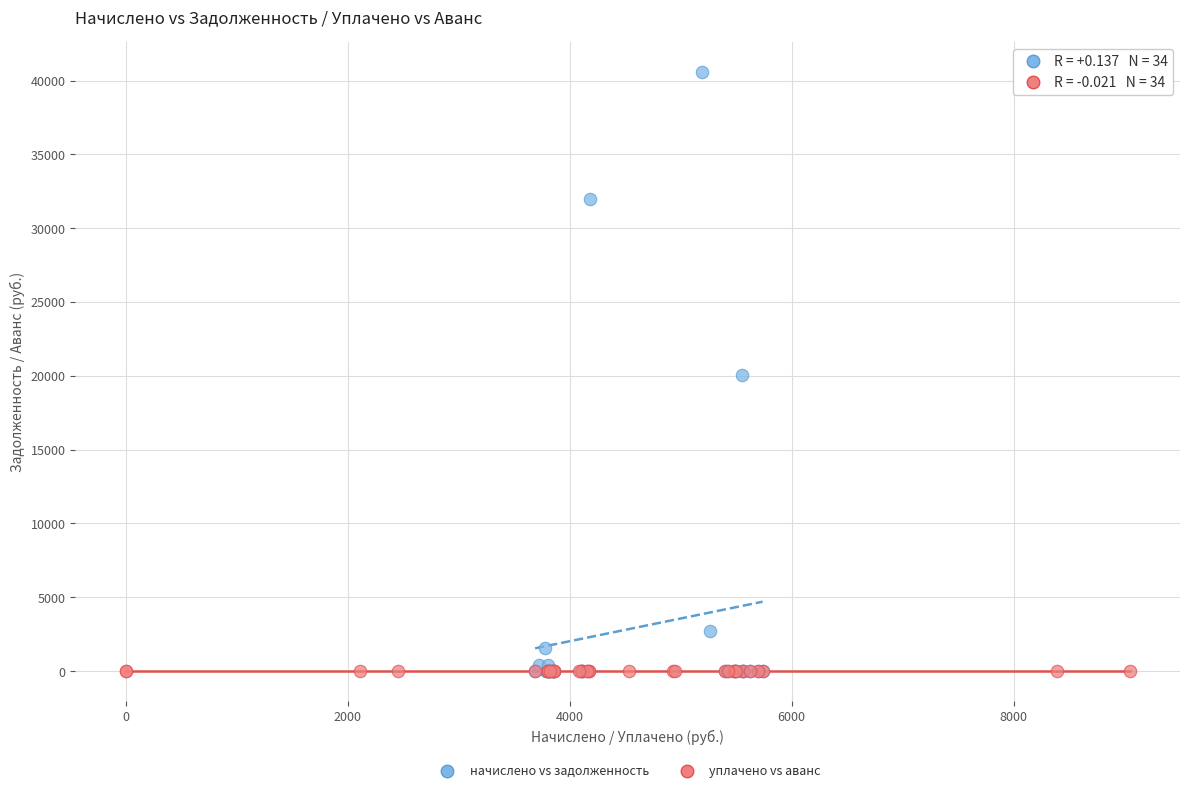

Which series reaches the maximum Y coordinate?

начислено vs задолженность